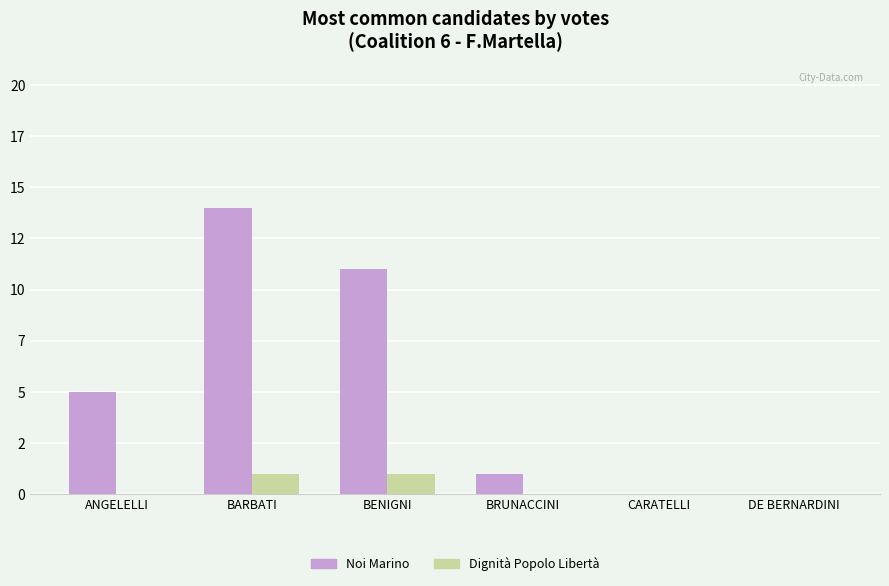

What is the highest value of the Noi Marino series?

14